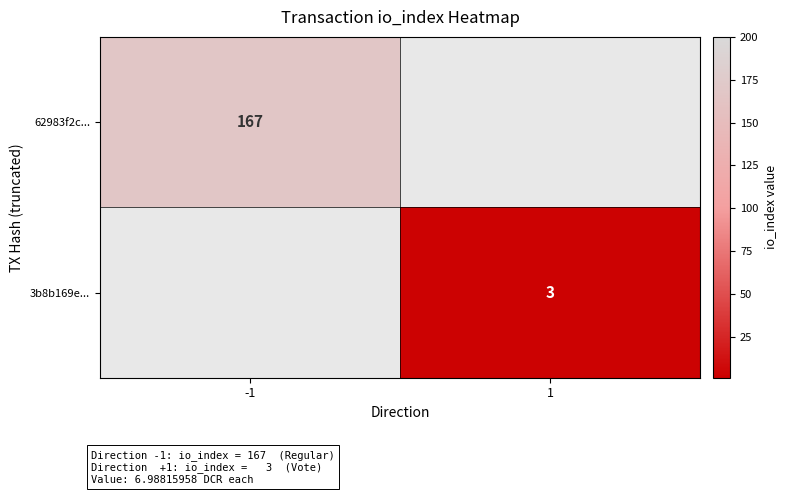

True or false: 3b8b169e... has a value of 5.4 at 1.

False